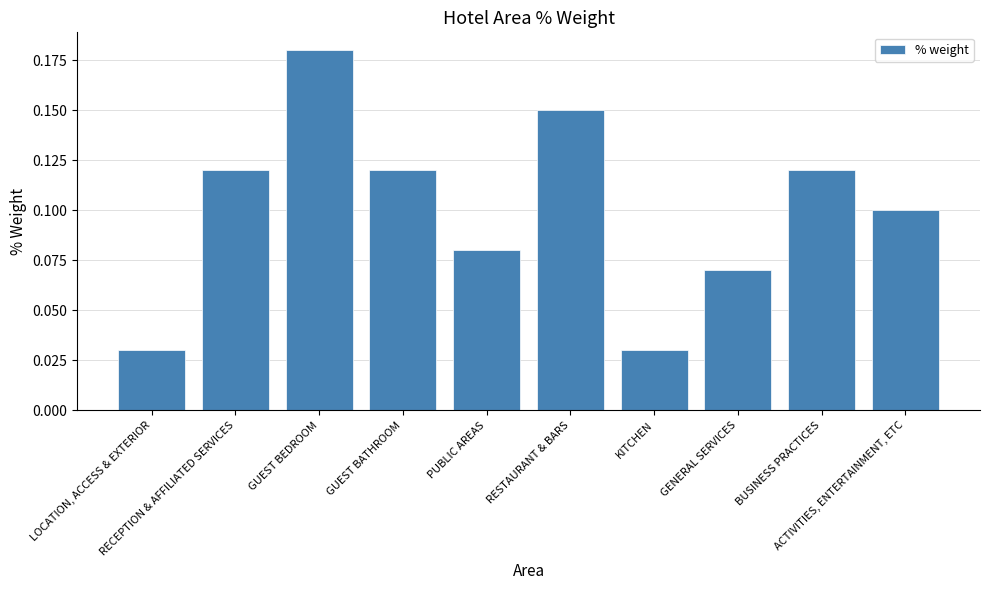

What is the label of the 3rd bar from the left?

GUEST BEDROOM